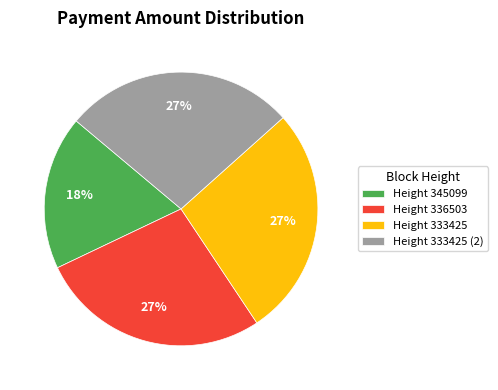

To the nearest percent, what is the average slice percentage?

25%